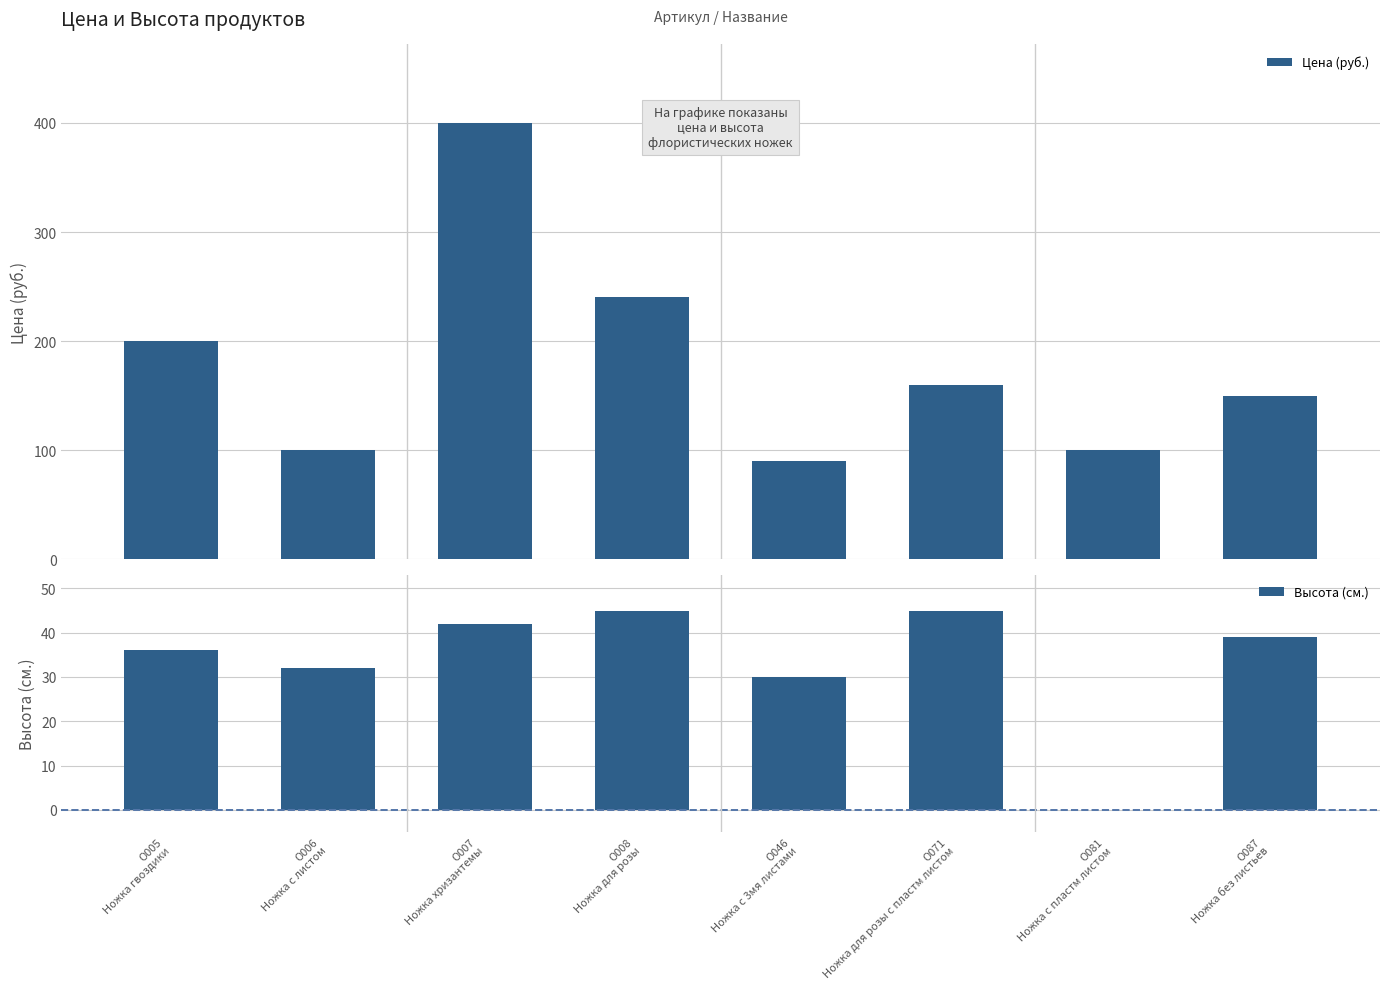

What is the value of the Цена (руб.) bar at the 4th from the left?

240